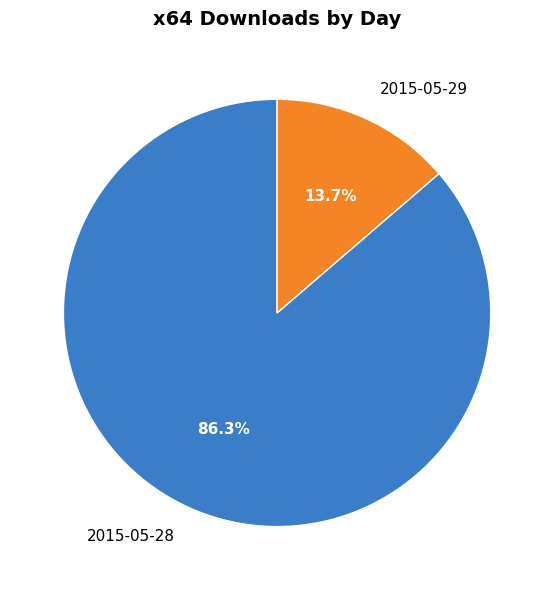

To the nearest percent, what is the difference between the largest and smallest slice percentages?

73%